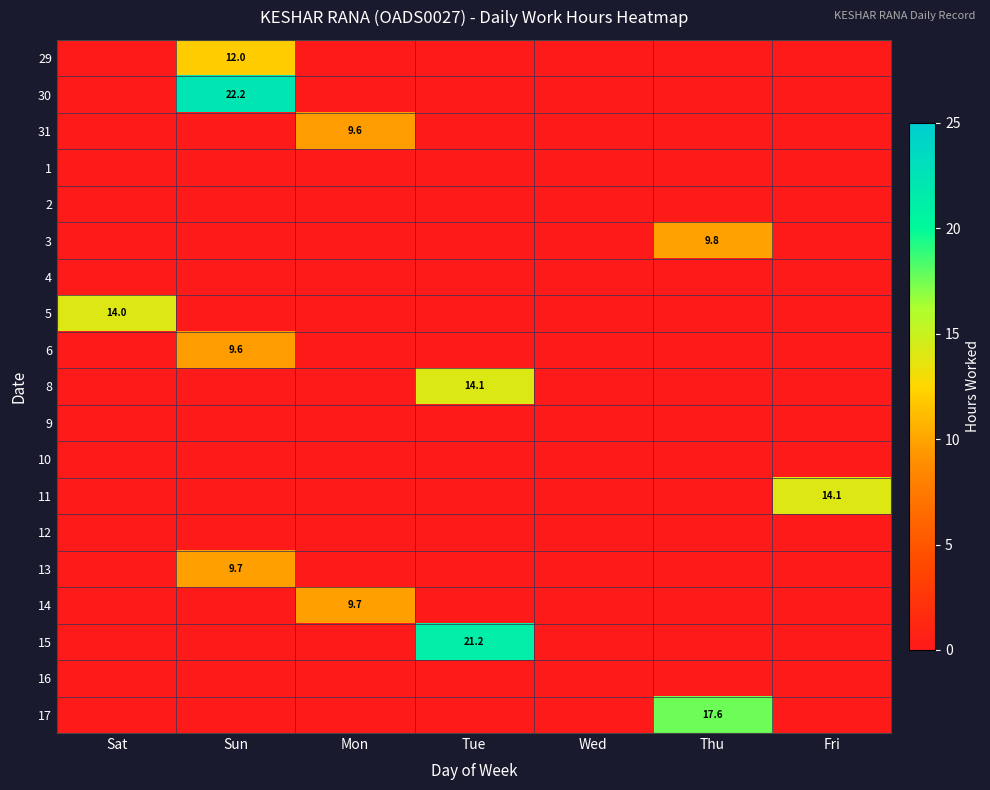

Is it true that 14 equals 9.7 at Mon?

True